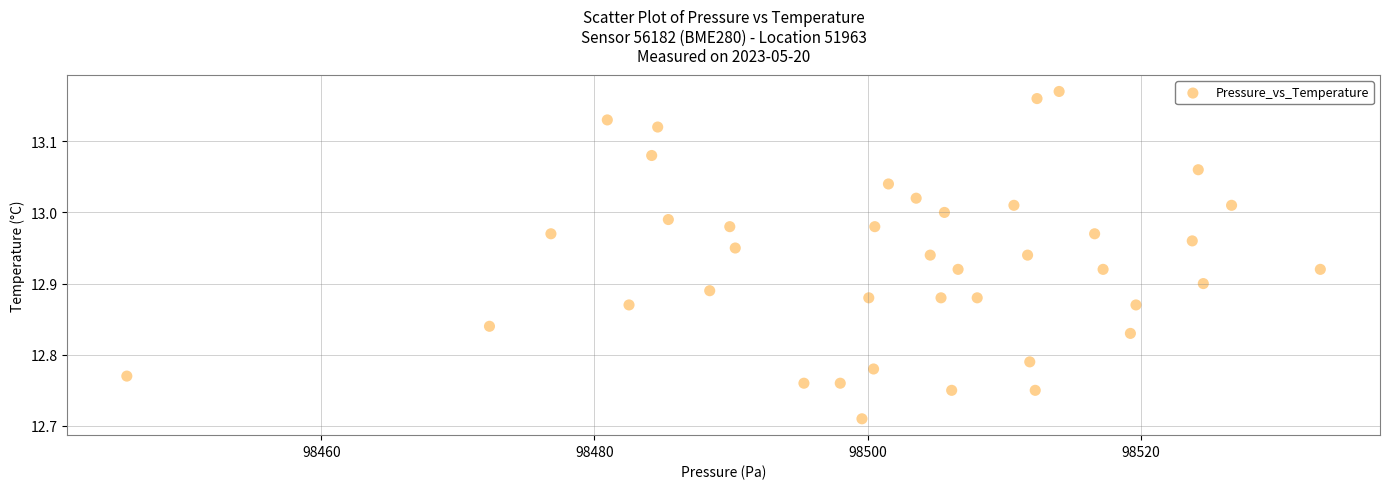

What is the range of X values (max minus min)?

87.4